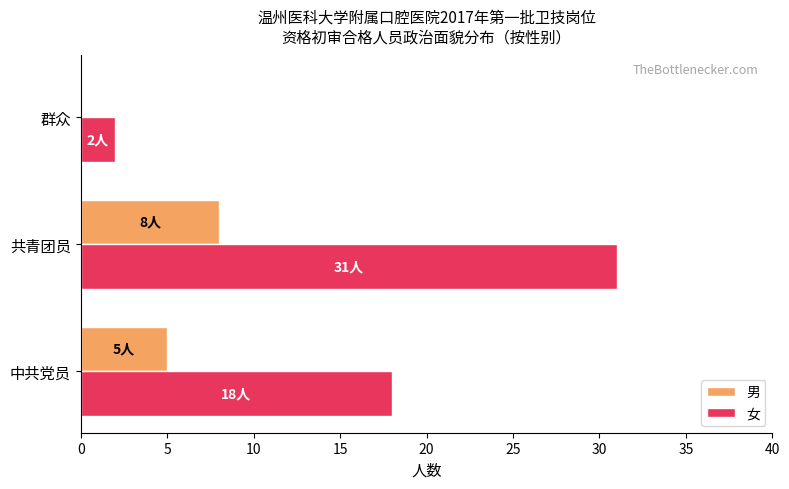

Is the value of 男 at 群众 greater than the value of 女 at 共青团员?

No